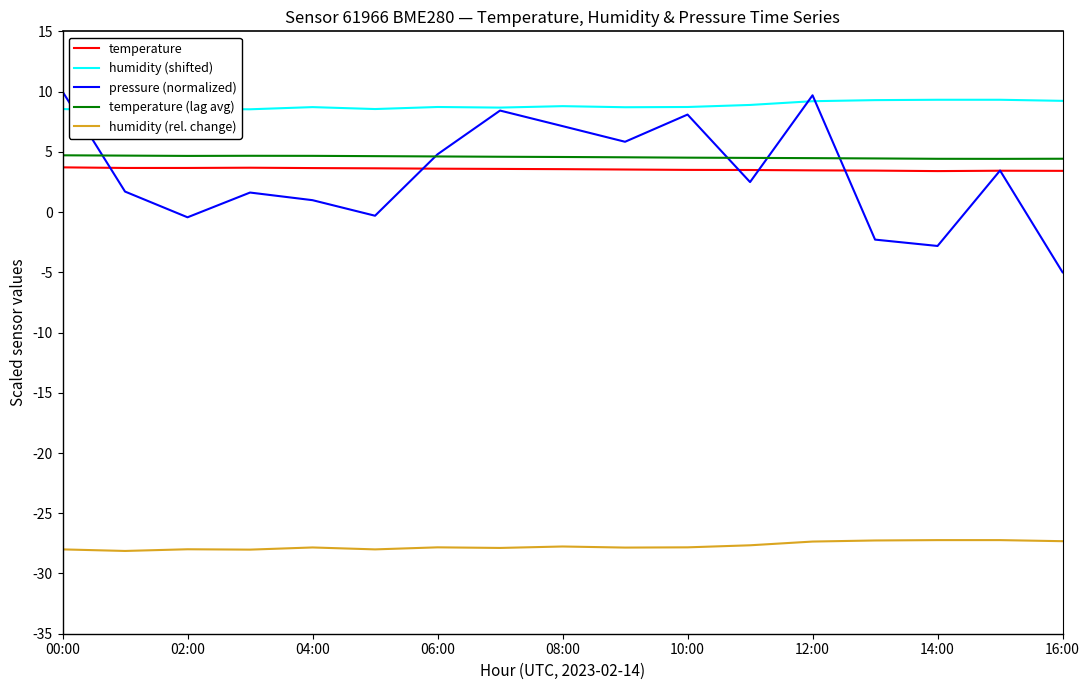

Is it true that temperature (lag avg) equals 4.4 at 16:00?

True